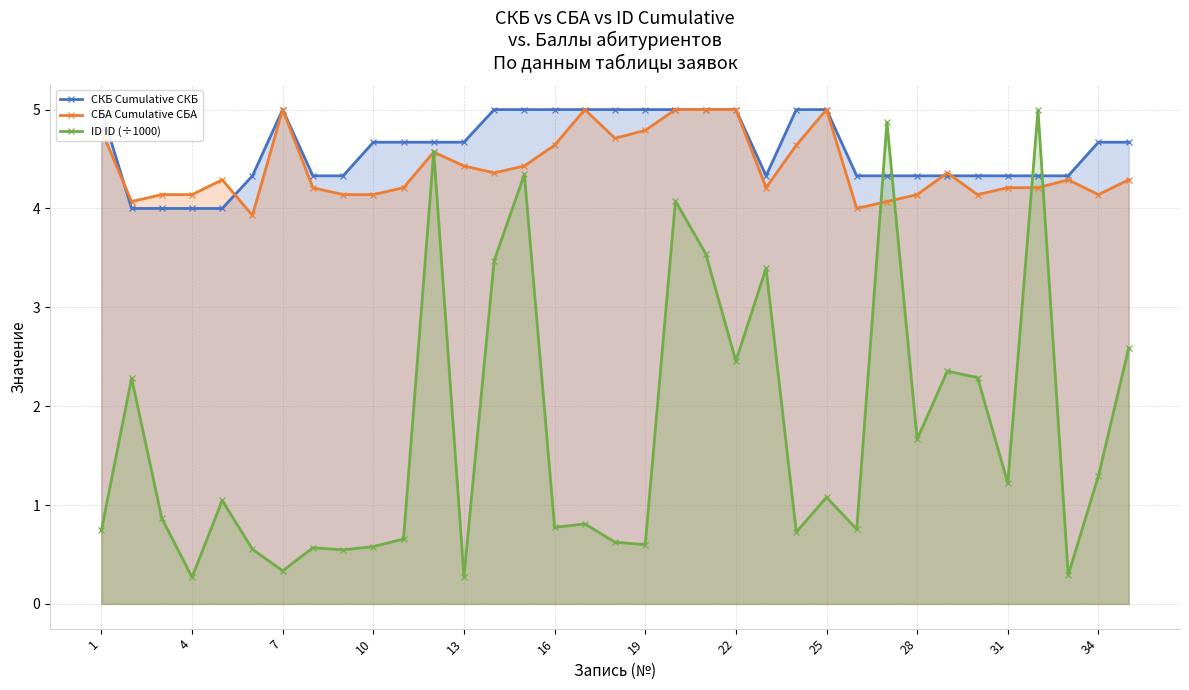

Where is the first local minimum for ID ID (÷1000)?

4